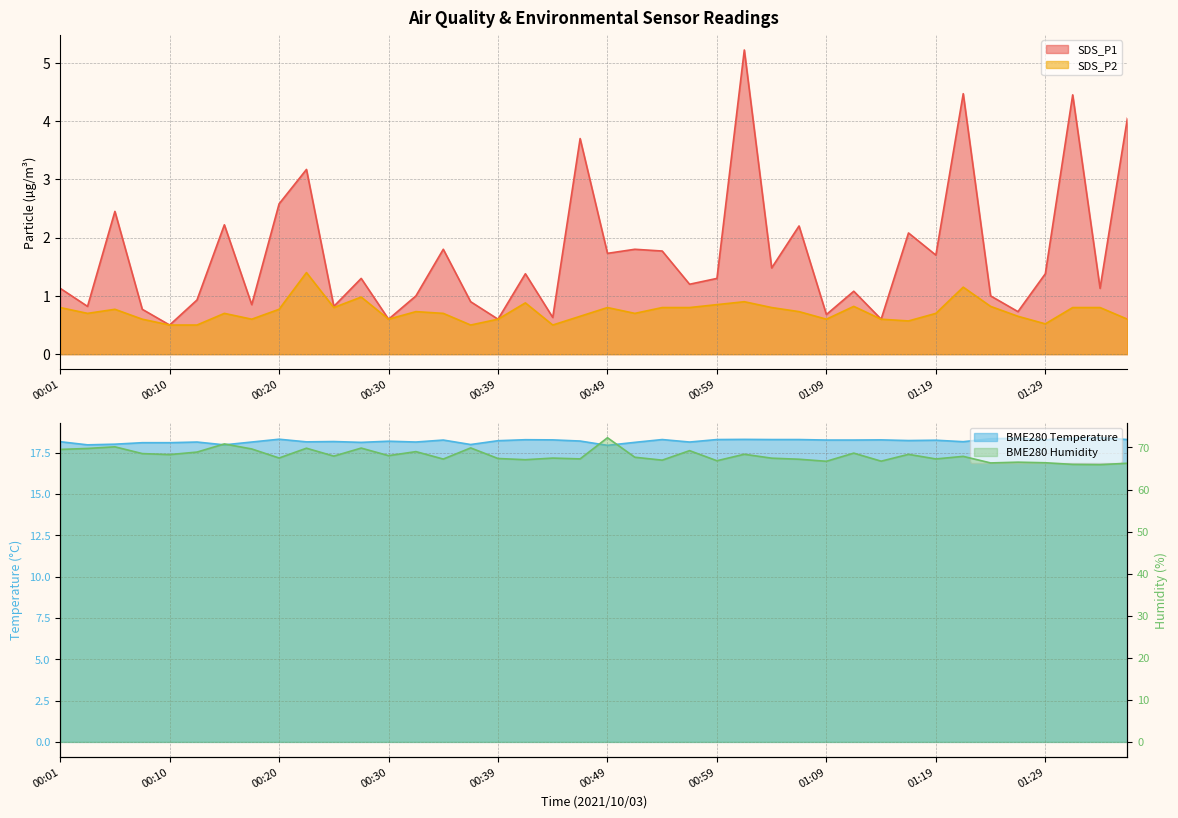

True or false: BME280_humidity has a value of 27.2 at 00:18.

False